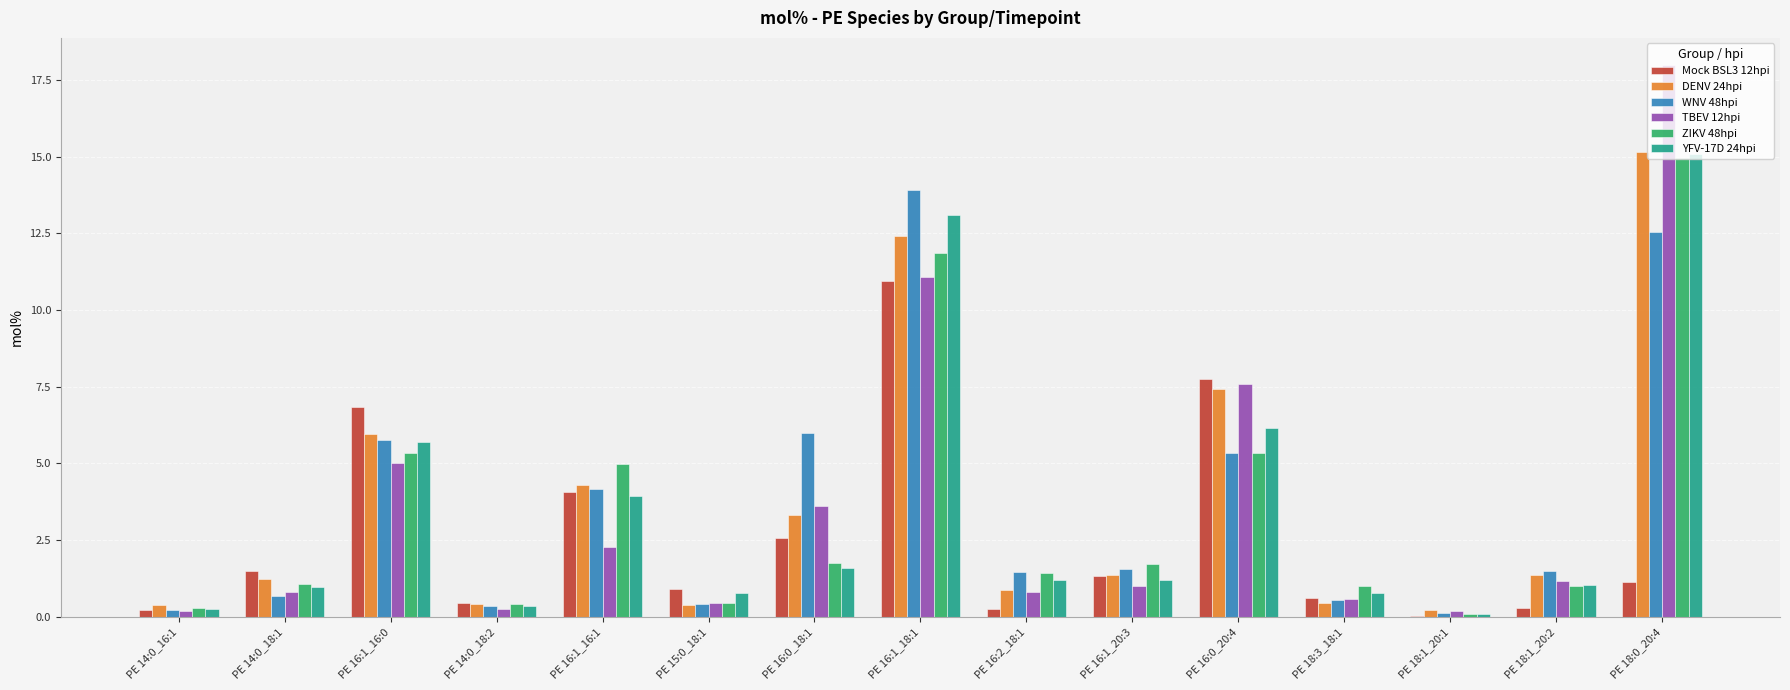

What is the total value across all series at PE 18:0_20:4?

76.8